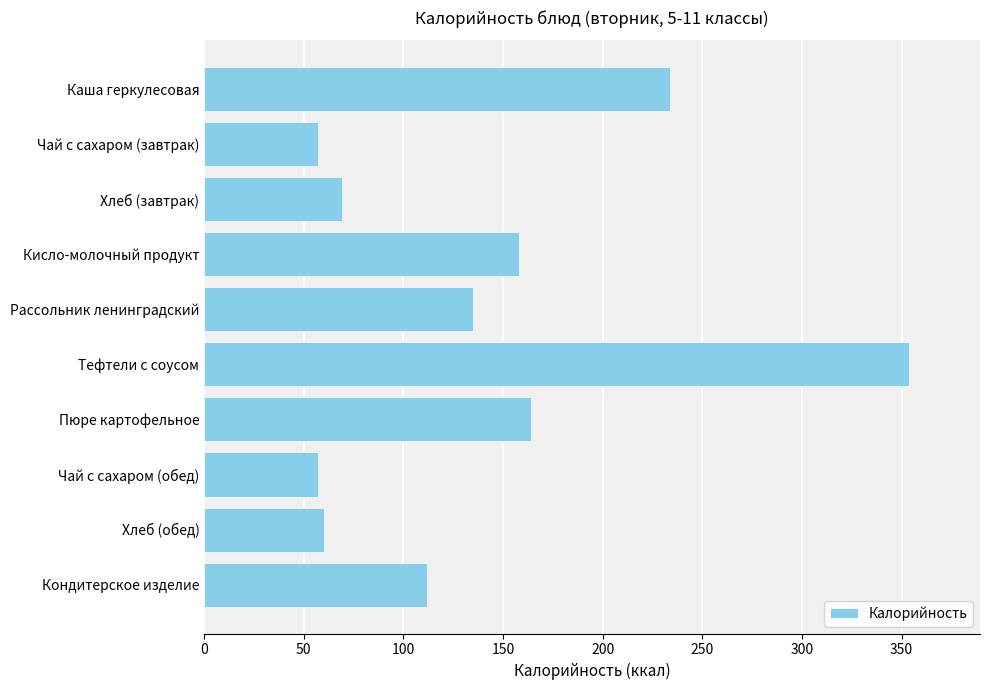

Approximately how many times larger is the value at Хлеб (завтрак) compared to Чай с сахаром (завтрак)?

1.2